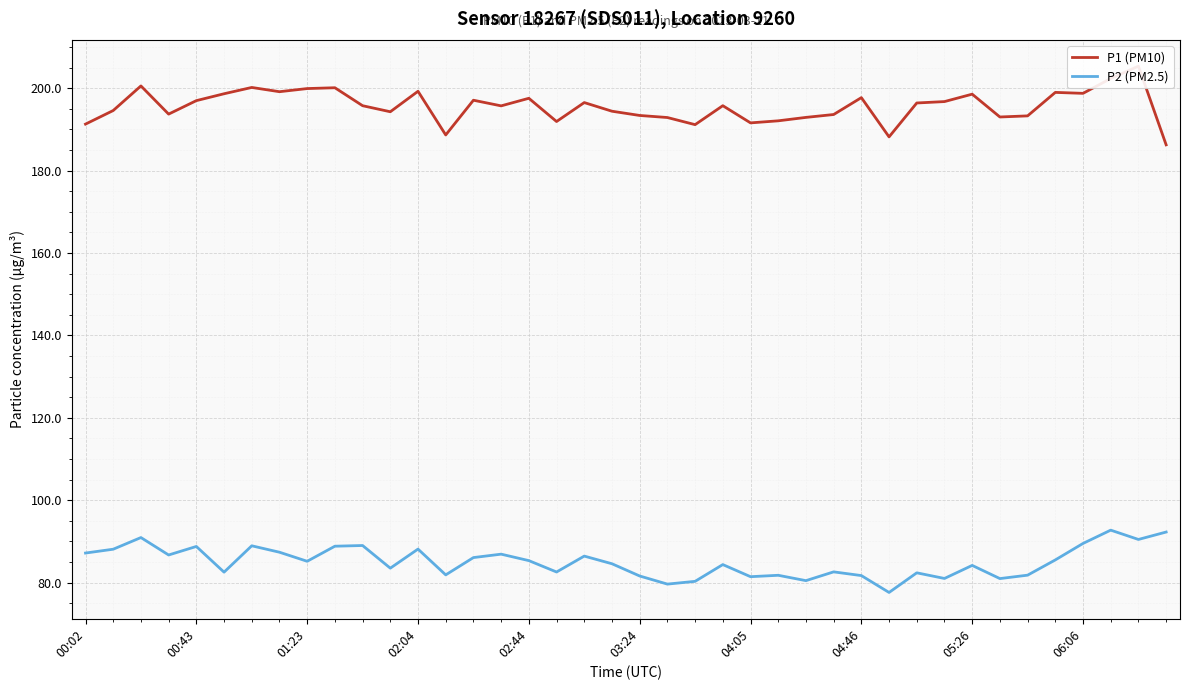

Which category has the lowest value across all series?

29